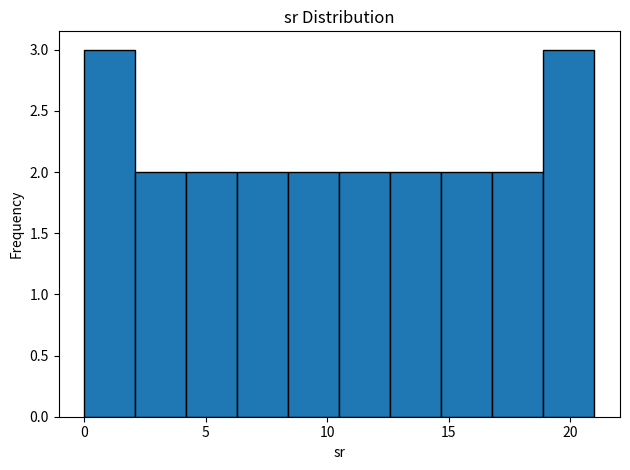

What is the height of the bar covering 14.7 to 16.8 on the x-axis? Neither the bar edges nor the heights are printed on the chart, so give them approximately, as read against the axes.

2